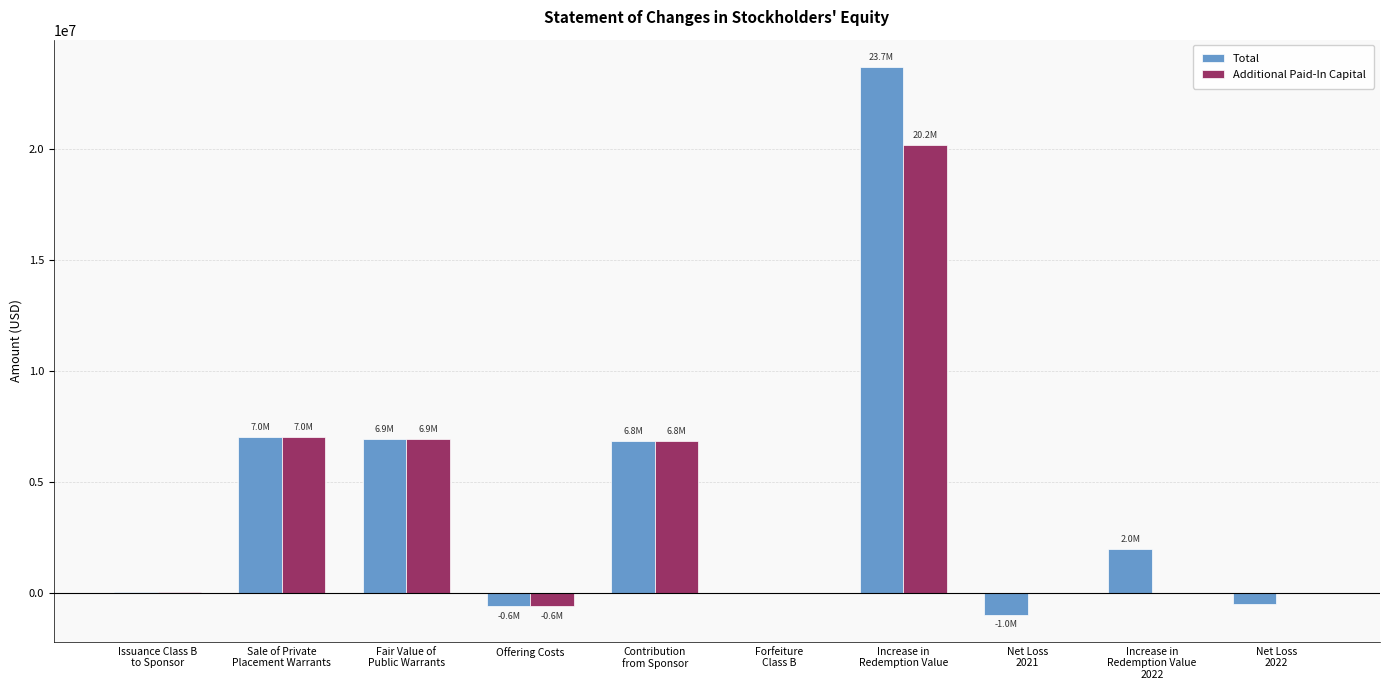

What is the approximate value of Additional Paid-In Capital at Contribution
from Sponsor?

6834884